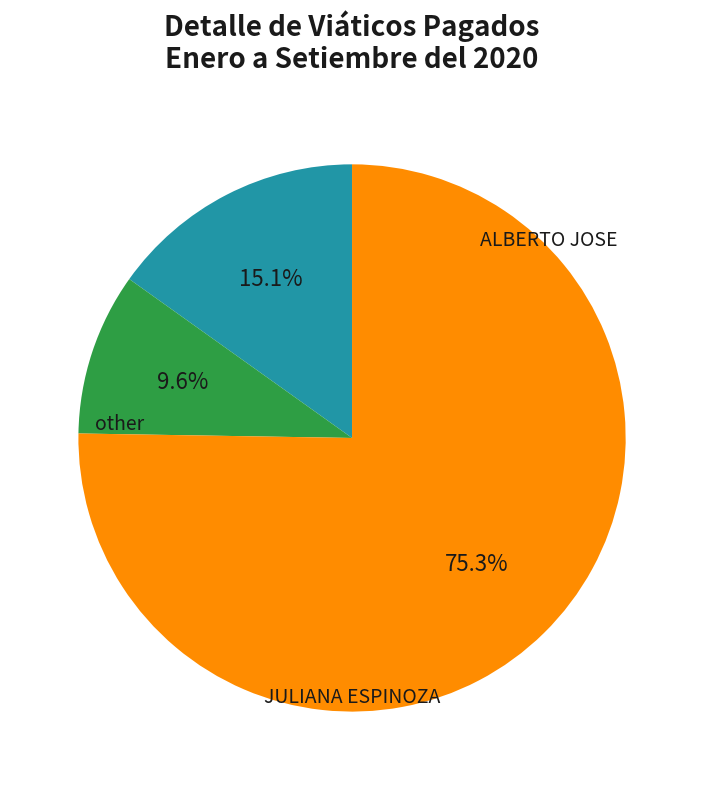

How many segments does this pie chart have?

3